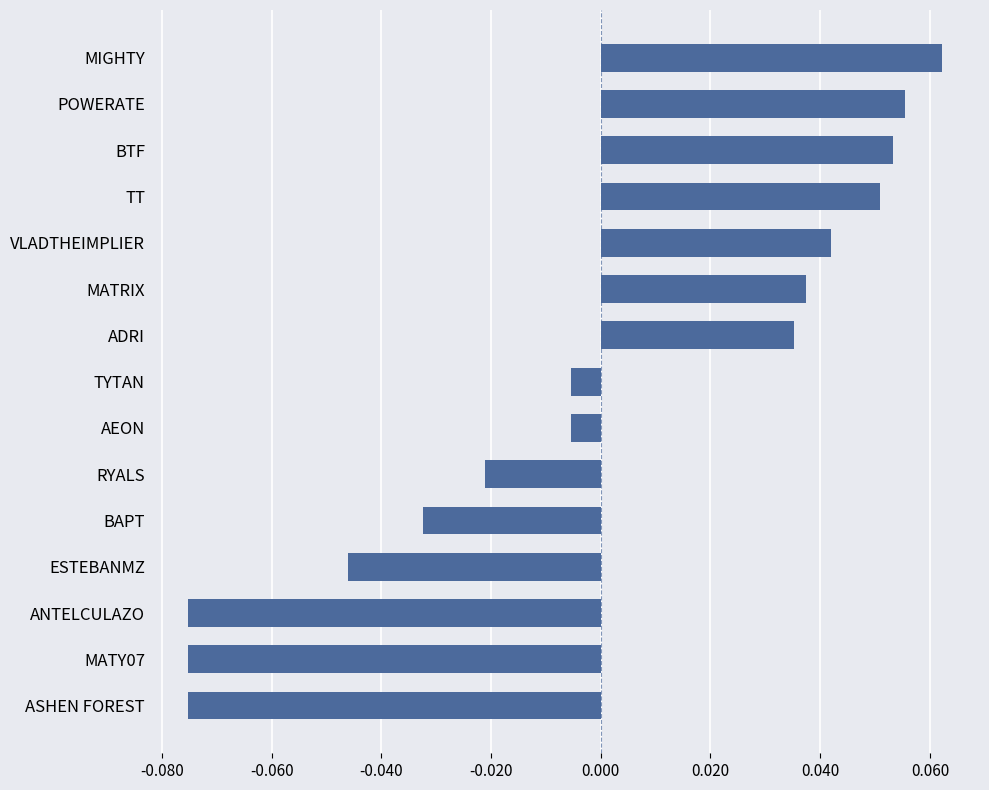

Which has a higher value, ADRI or RYALS?

ADRI